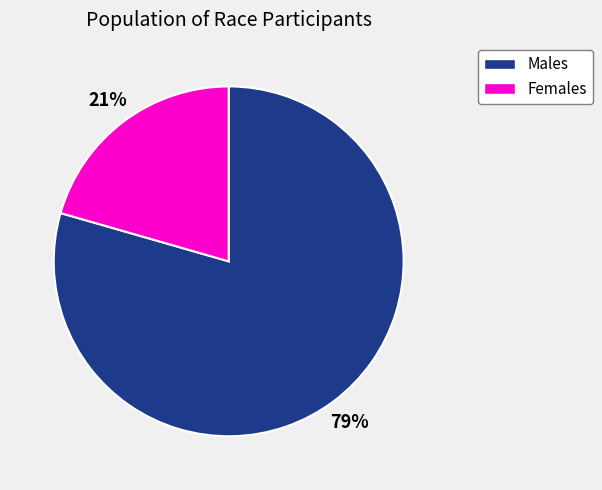

To the nearest percent, what percentage of the pie is Males?

79%